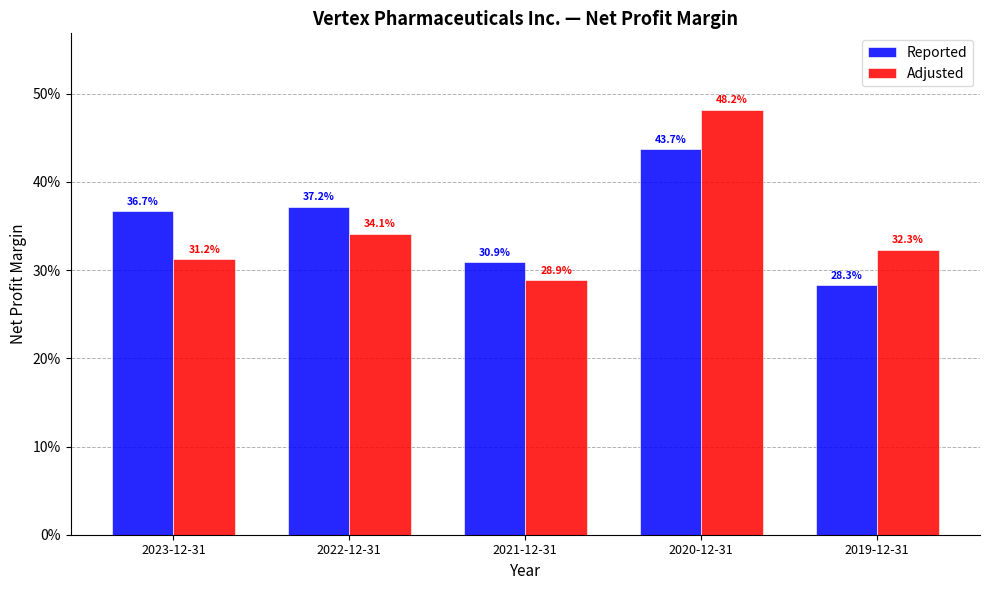

Are the bars horizontal?

No